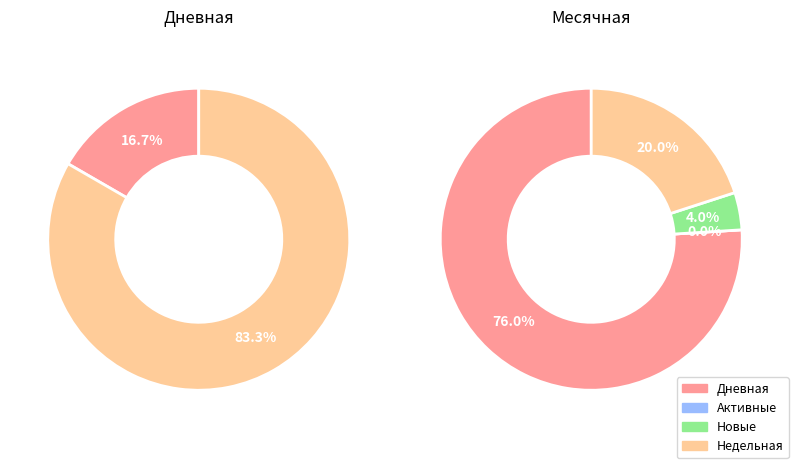

Between 20 and 4, which is larger?

20